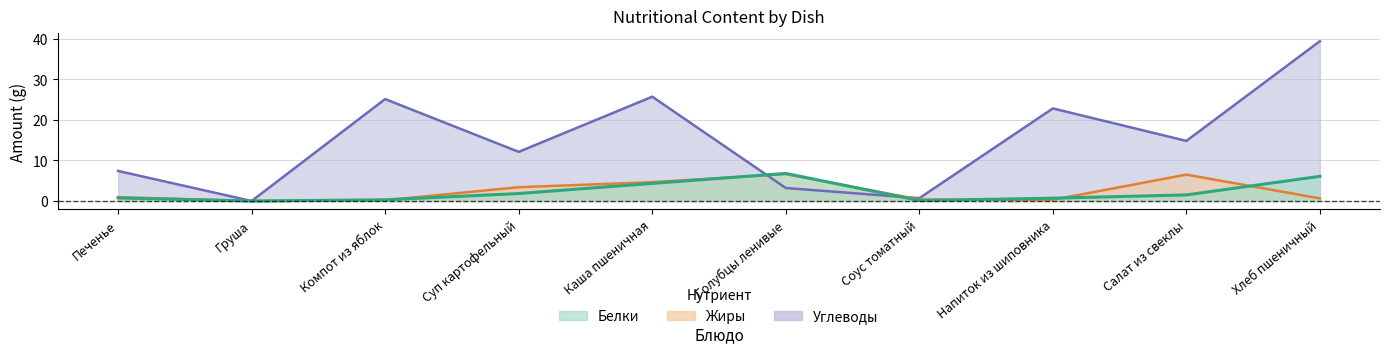

Is the value of Жиры at Компот из яблок greater than the value of Белки at Суп картофельный?

No